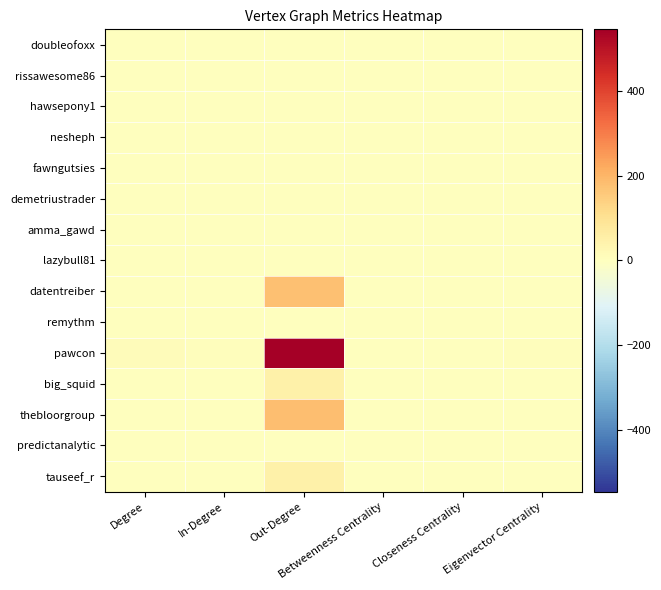

At Out-Degree, list the series in order from largest to smallest.

pawcon, thebloorgroup, datentreiber, big_squid, tauseef_r, remythm, demetriustrader, doubleofoxx, rissawesome86, hawsepony1, nesheph, fawngutsies, amma_gawd, lazybull81, predictanalytic